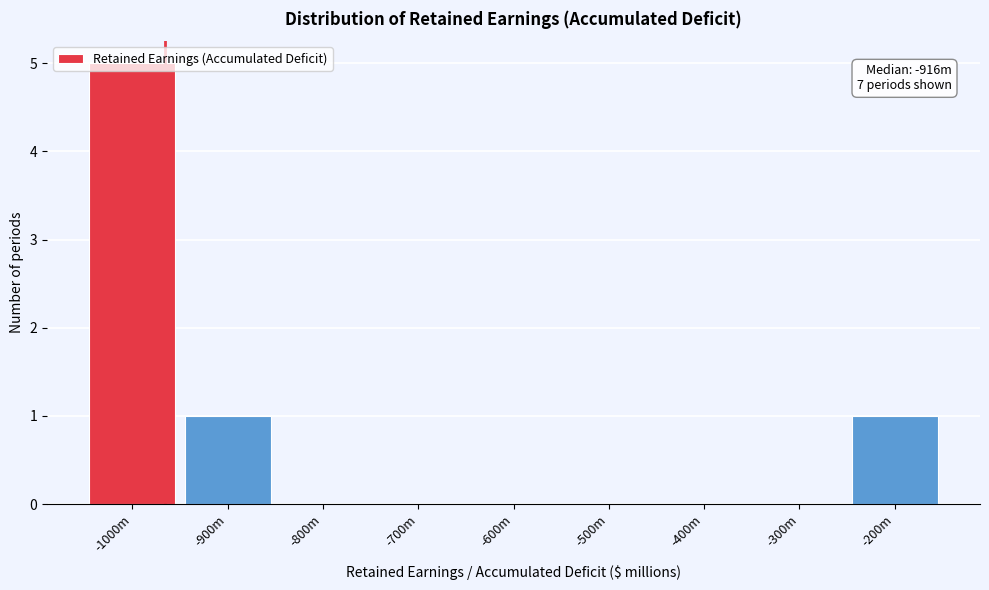

What is the change in value from -1000m to -500m?

-5